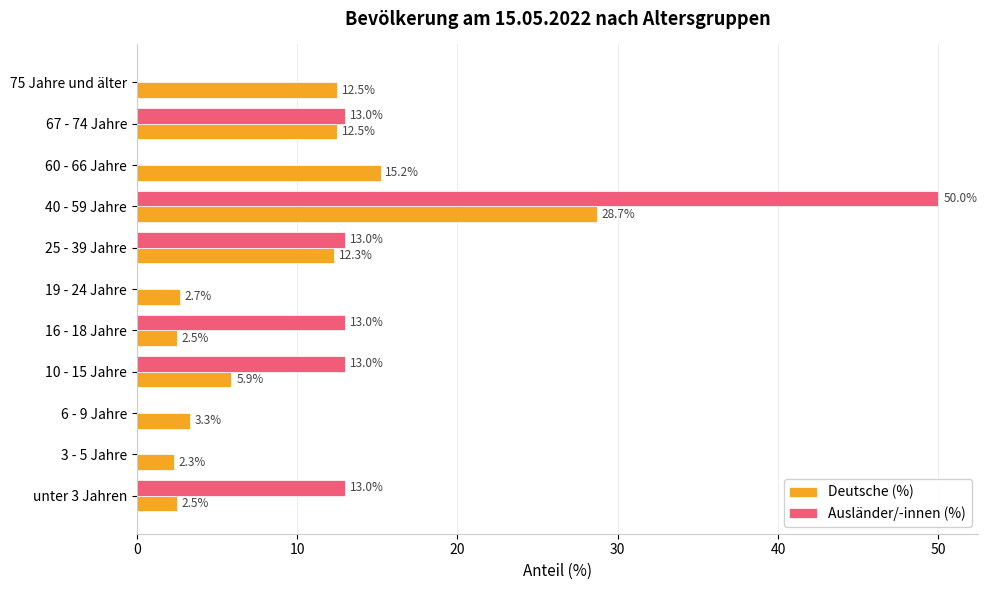

What is the maximum value shown in the chart?

50.0